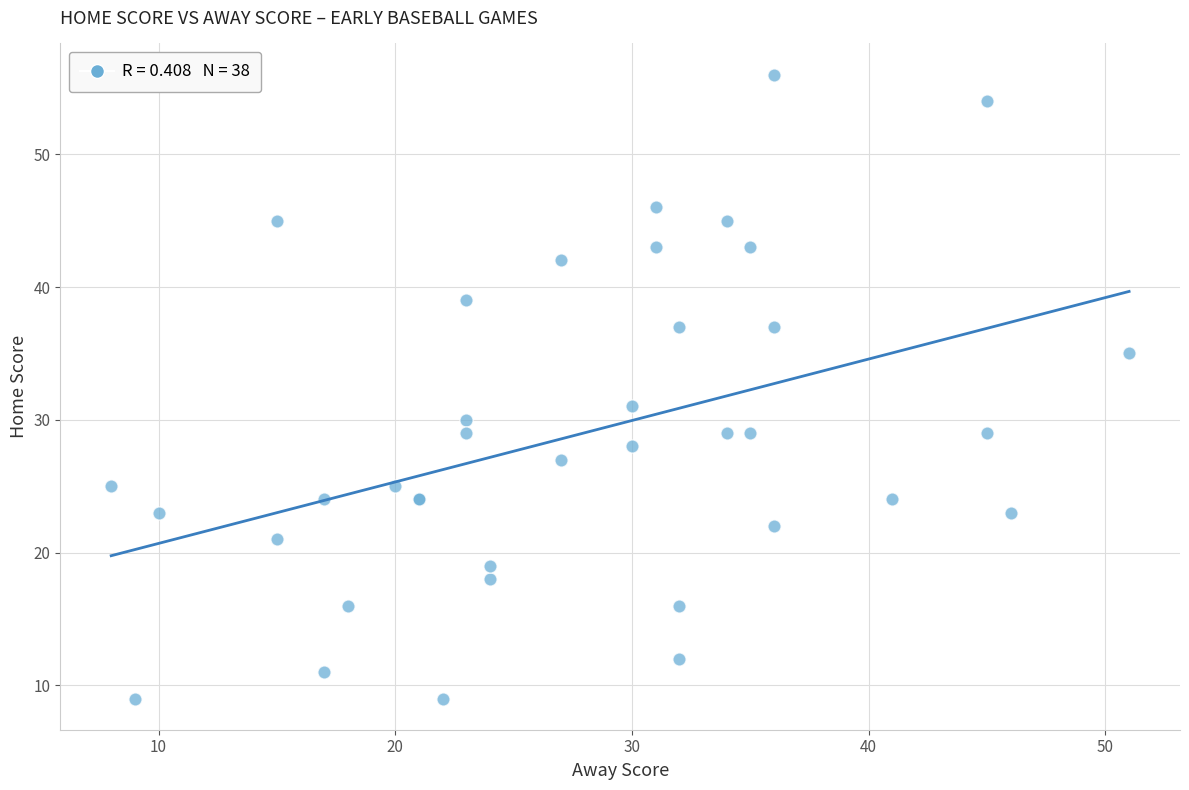

What Y value in the scatter plot is closest to 32?

31